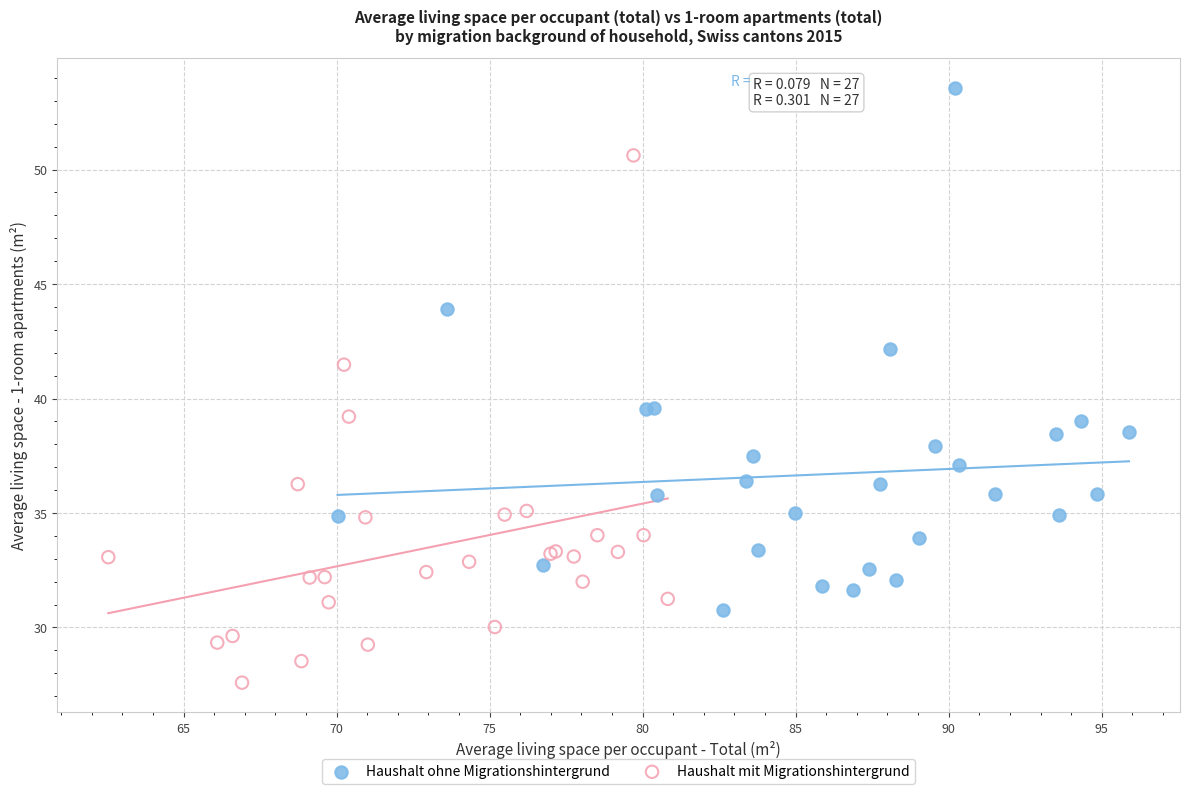

What are all the series names shown in the legend?

Haushalt ohne Migrationshintergrund, Haushalt mit Migrationshintergrund